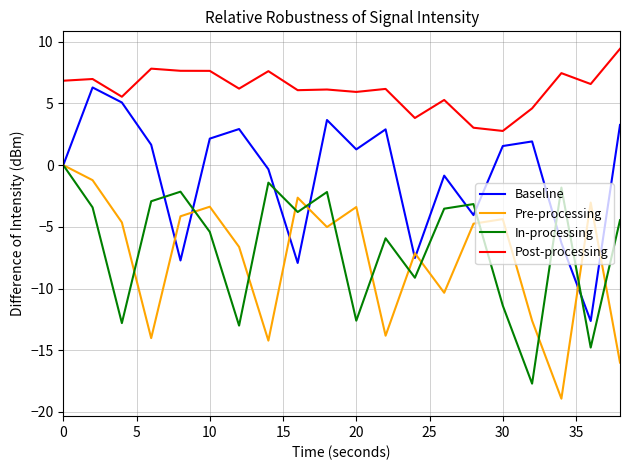

True or false: Post-processing and Pre-processing cross at least once.

False